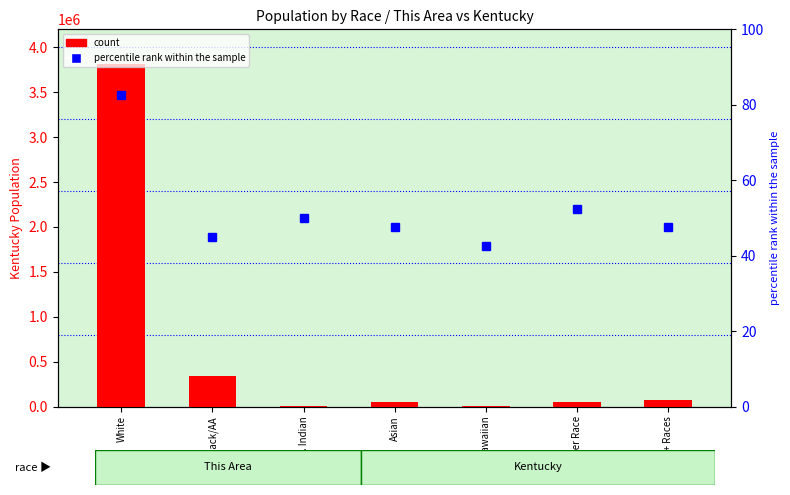

What is the difference between the count values at Nat. Hawaiian and Other Race?

53050.0